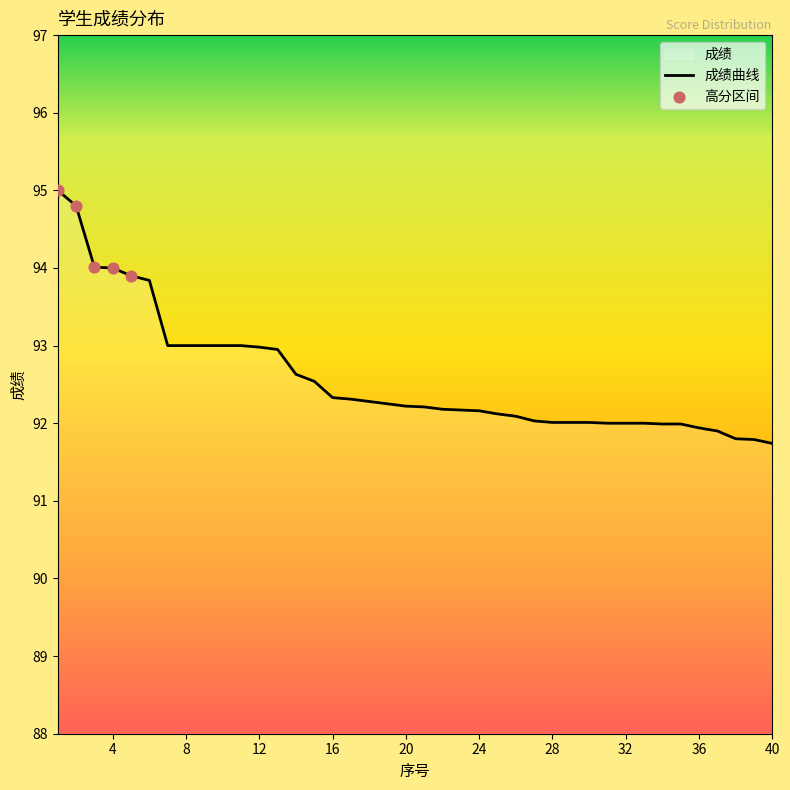

Which has a higher value, 25 or 36?

25